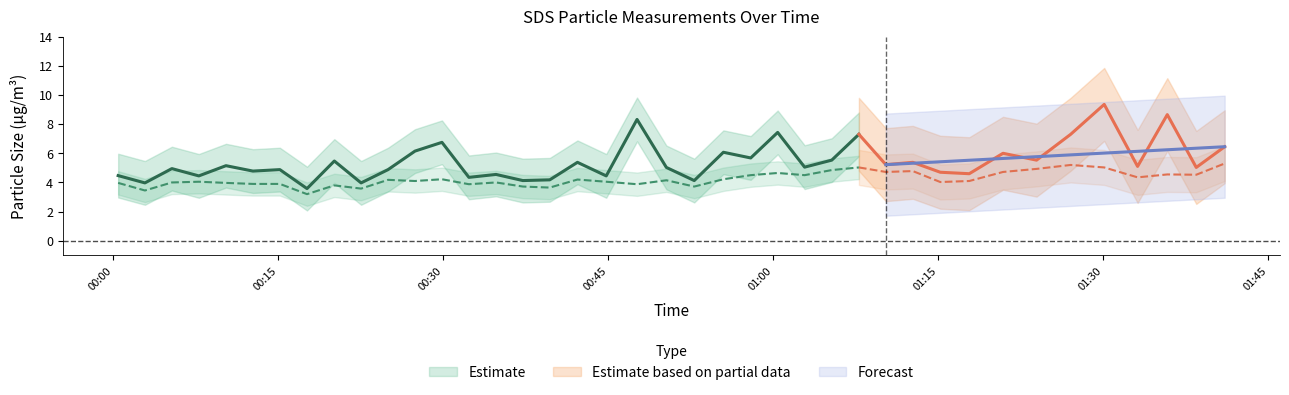

Does the chart display data point markers on the line(s)?

No